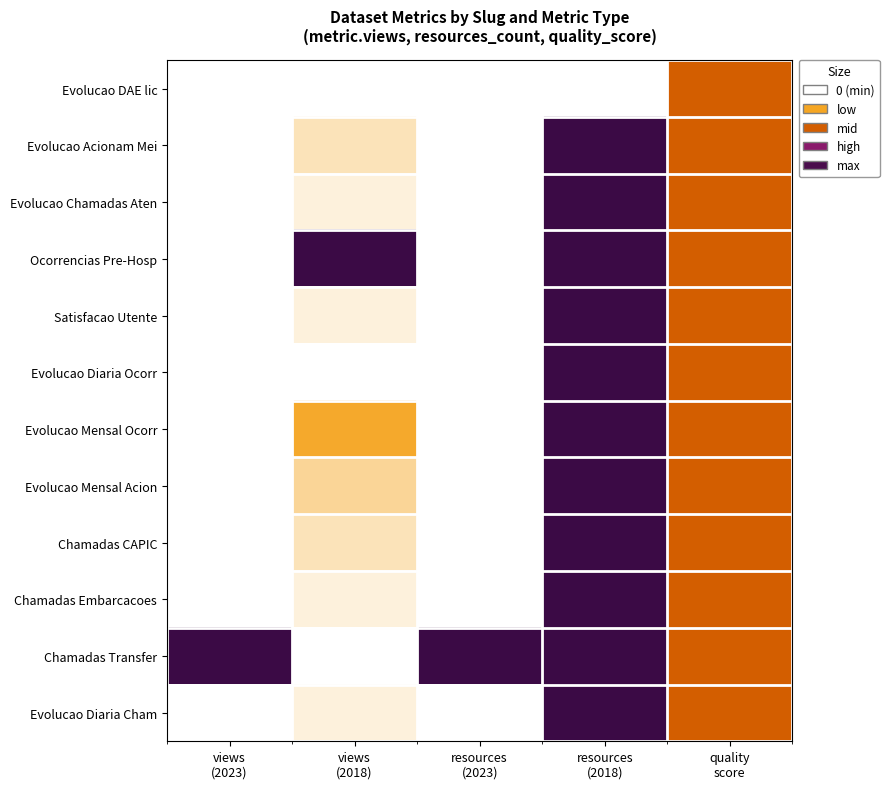

How many data points does each series have?

5